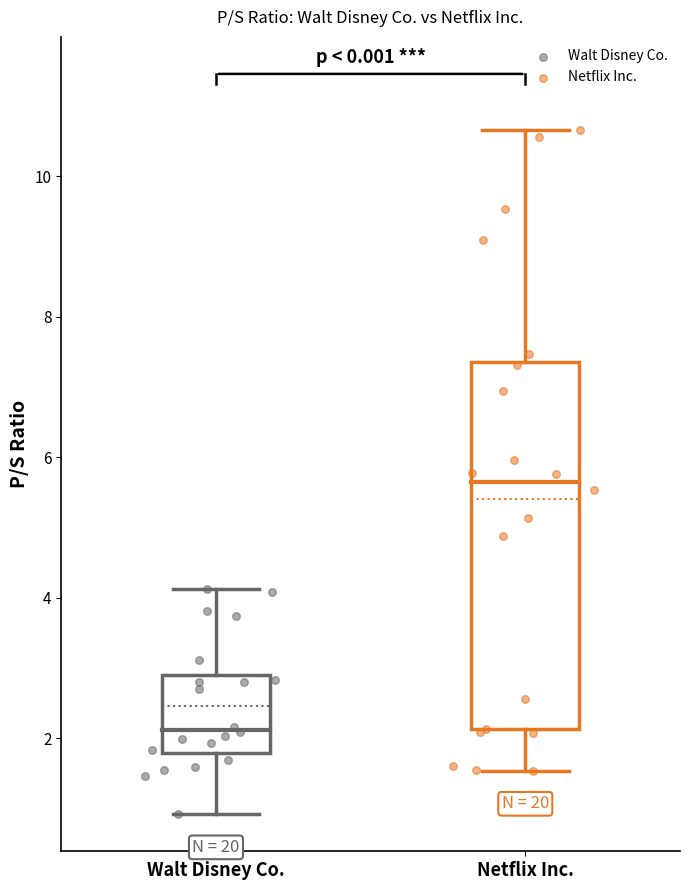

Which series reaches the maximum Y coordinate?

Netflix Inc.